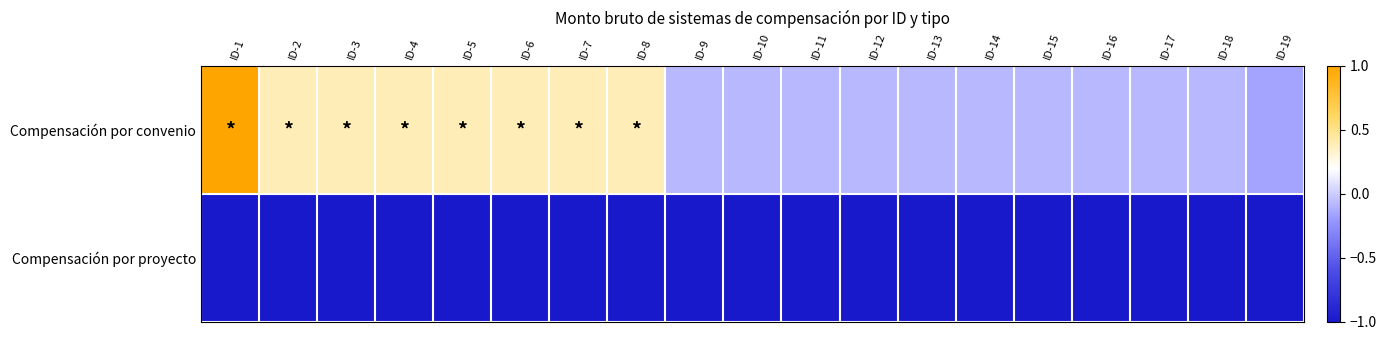

How many data points does each series have?

19